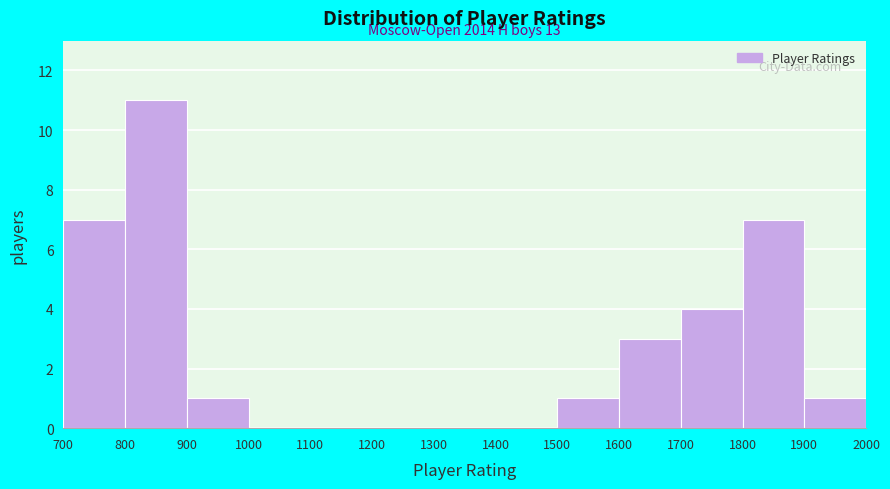

Over which range of the x-axis is the bar tallest?

800 to 900